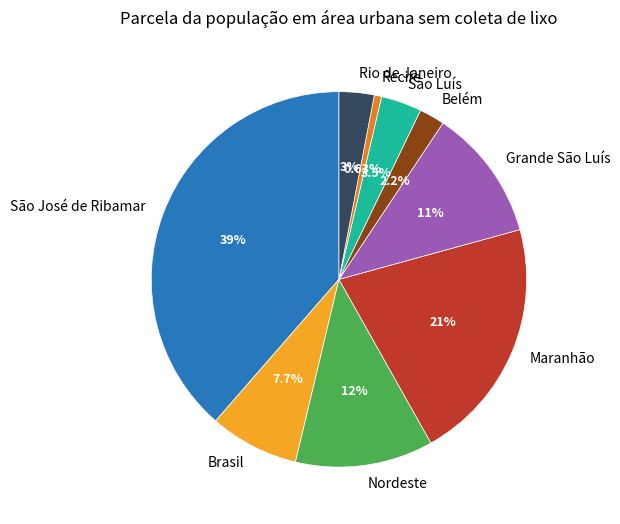

The Brasil slice represents 8% of the pie. True or false?

True